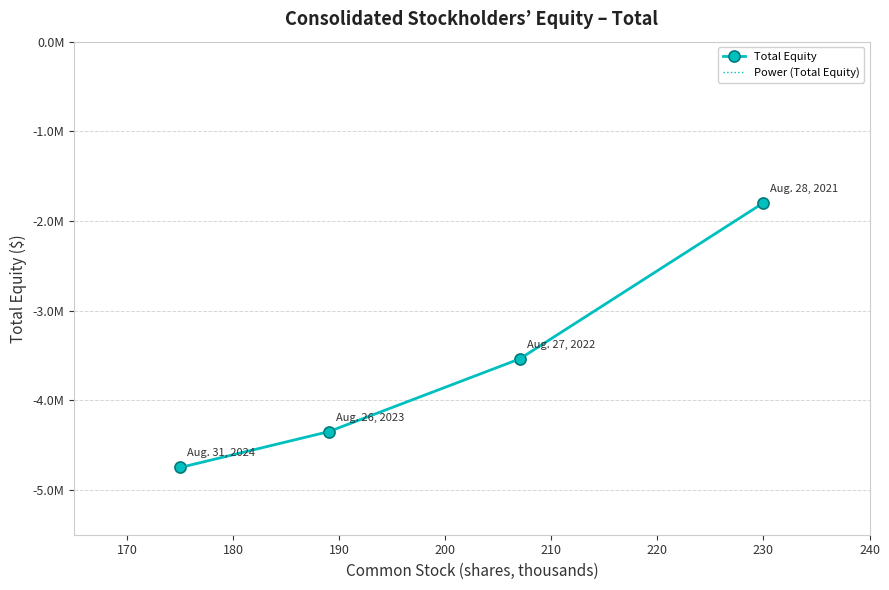

What is the approximate value of Power (Total Equity) at 230, to the nearest 10?

-1797540